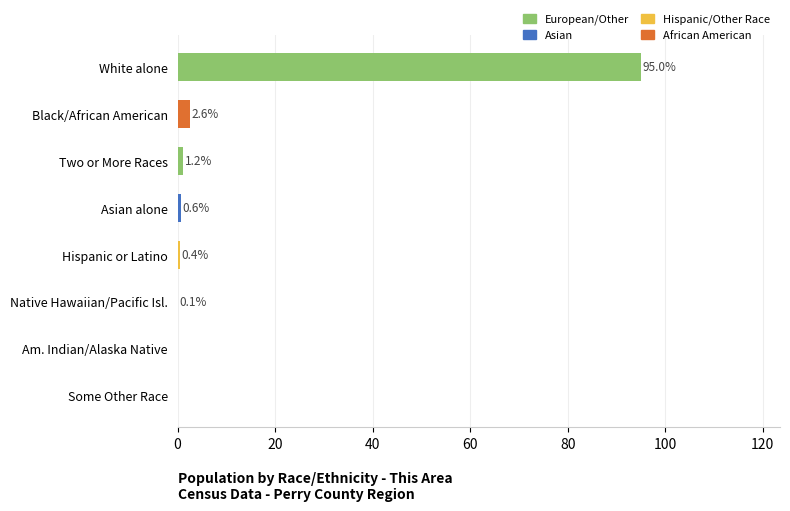

The value at Am. Indian/Alaska Native is 0.0. True or false?

True